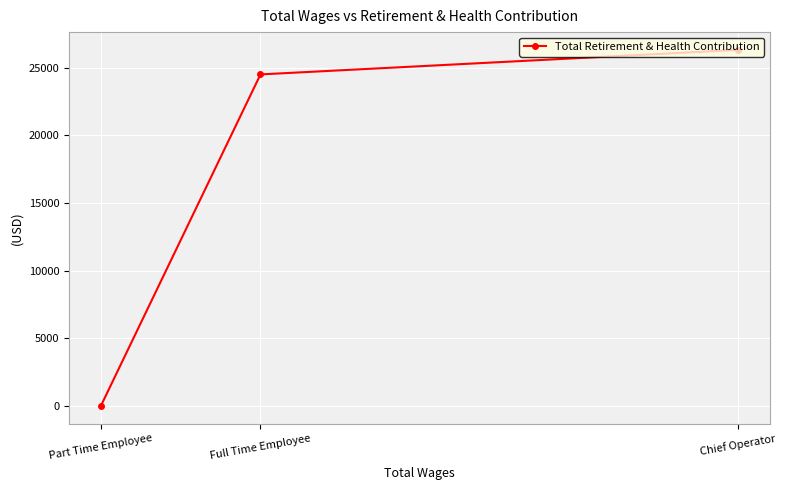

Count the number of values greater than 24504.

1